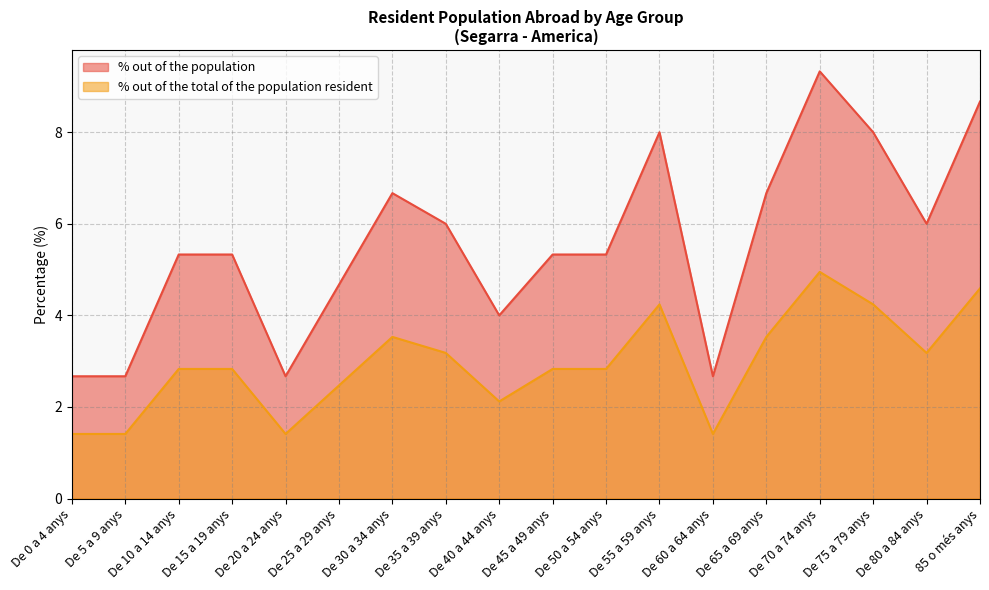

Which label corresponds to the largest value in the chart?

De 70 a 74 anys